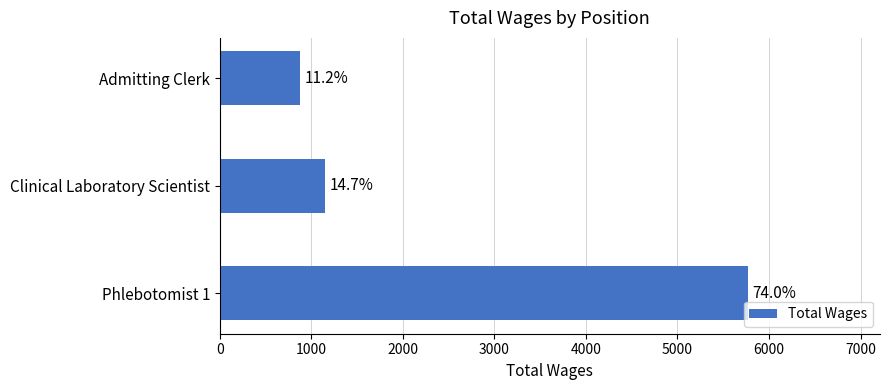

Does the chart contain any negative values?

No